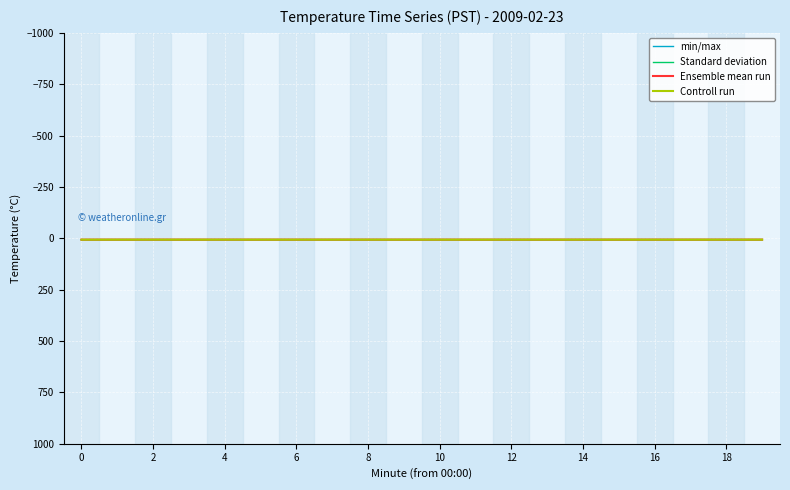

Does the chart display data point markers on the line(s)?

No